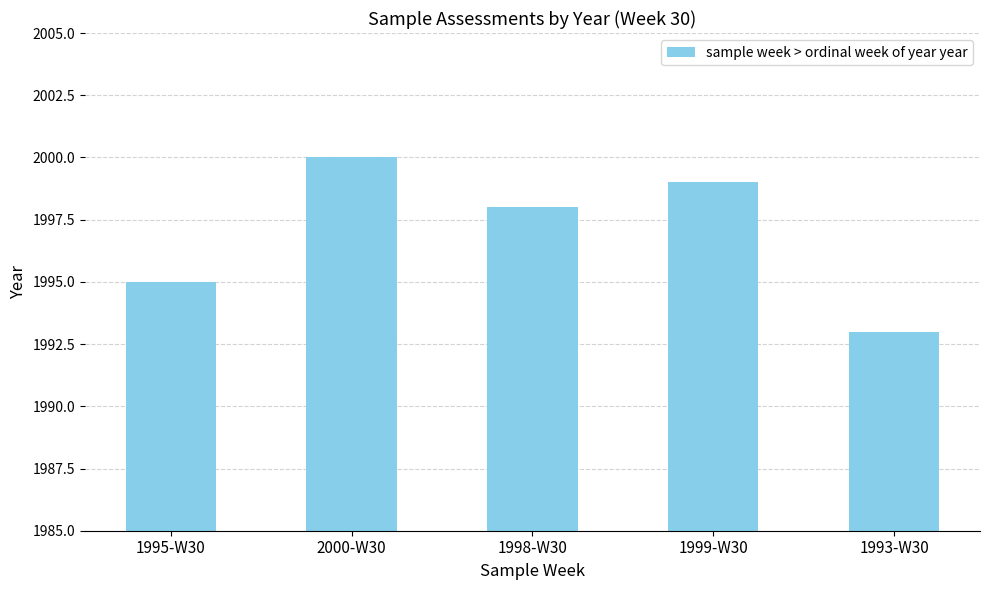

What is the value of the 5th bar from the left?

1993